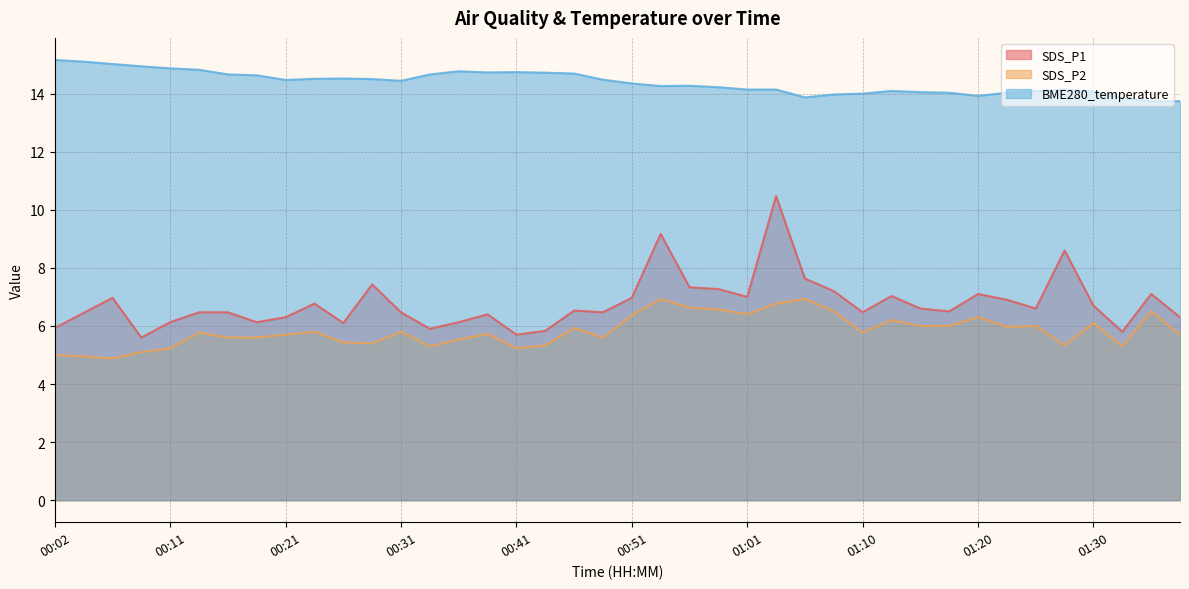

List the series in order of their peak value, highest first.

BME280_temperature, SDS_P1, SDS_P2